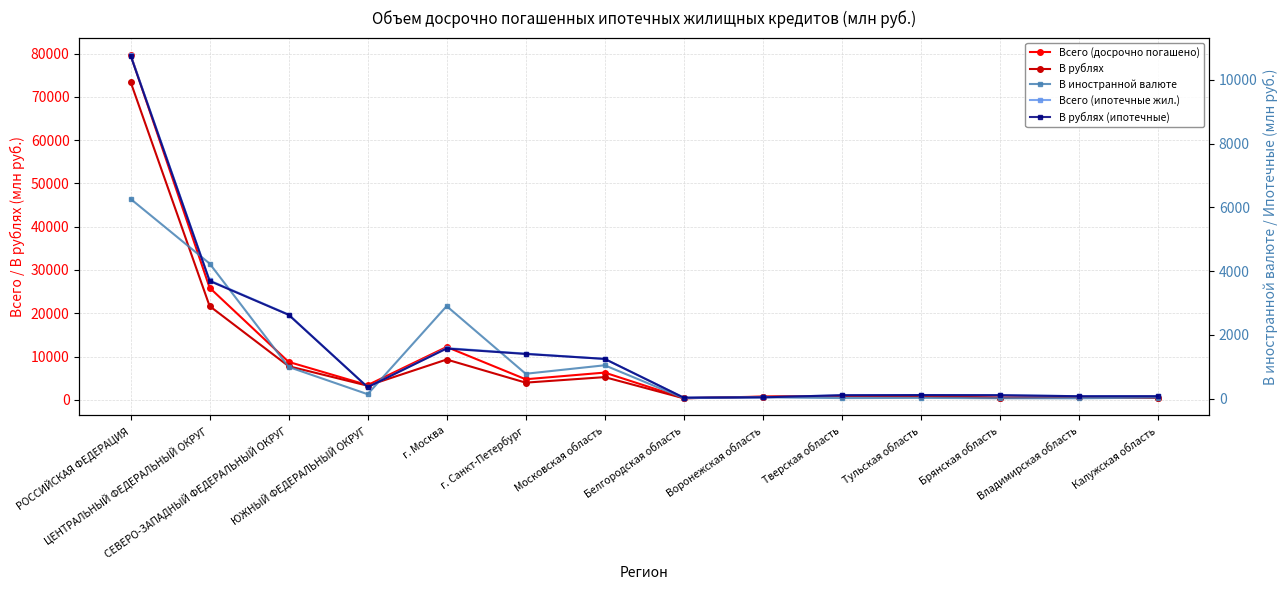

What is the label of the 1st point from the left?

РОССИЙСКАЯ ФЕДЕРАЦИЯ